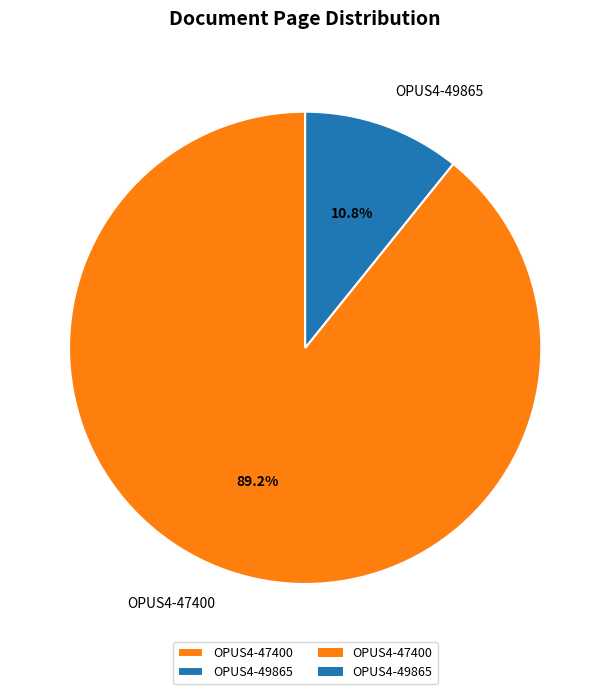

The OPUS4-47400 slice represents 77% of the pie. True or false?

False